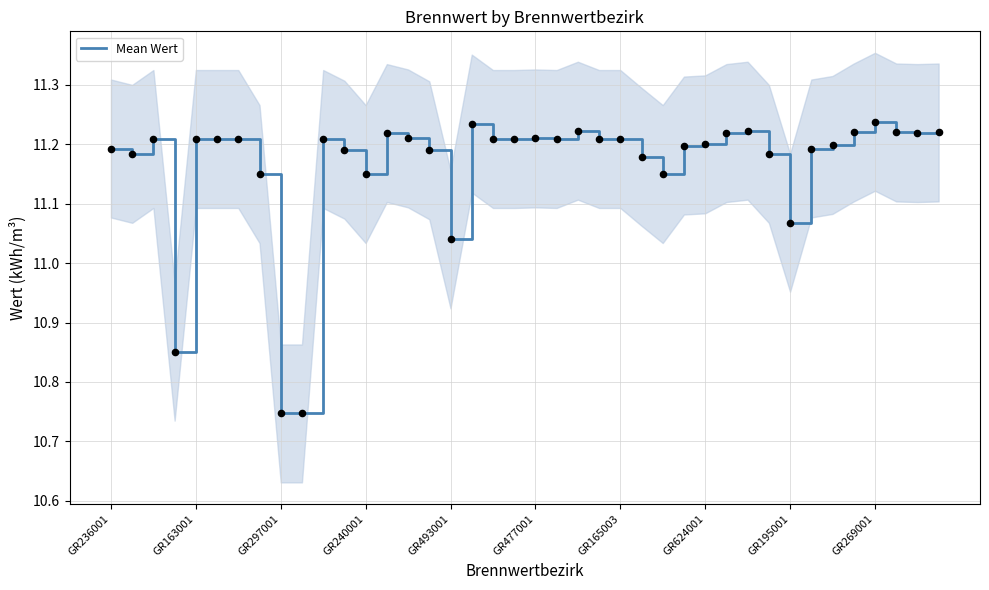

At which label does Mean Wert first exceed 11?

GR236001